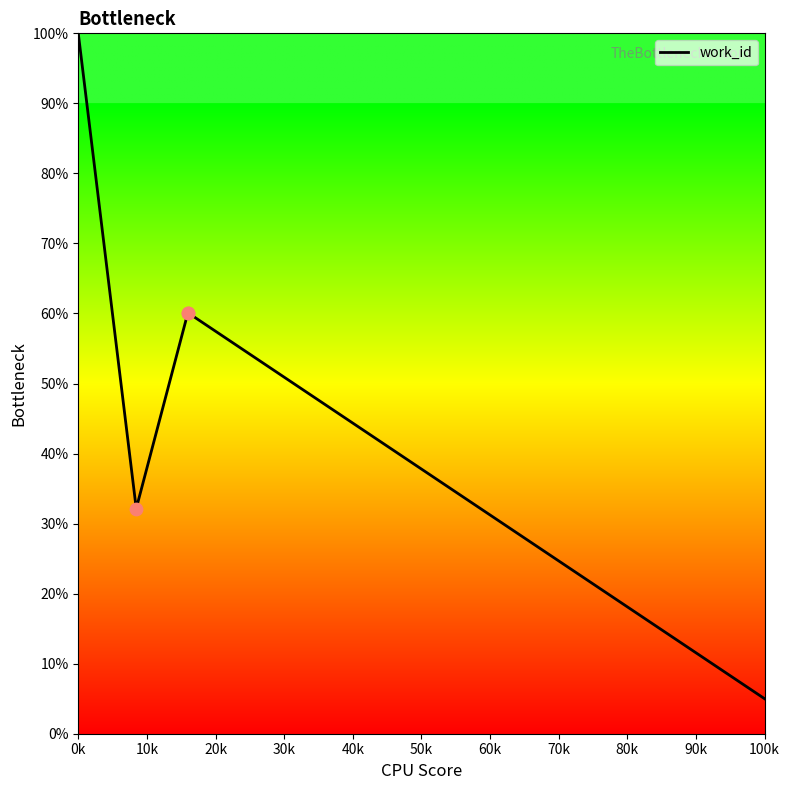

True or false: there are more than 2 points higher than both neighbors.

False